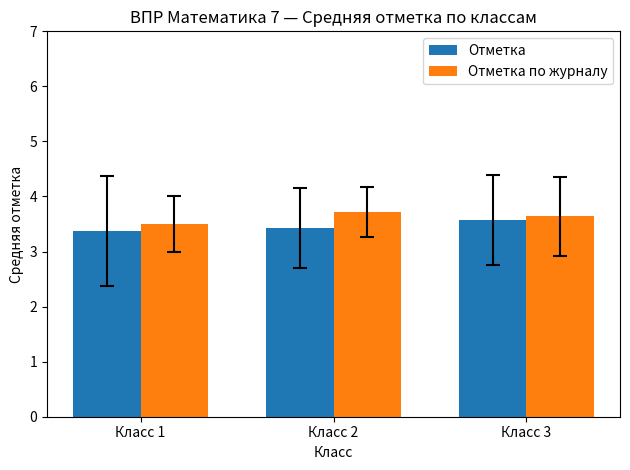

What is the average value of the Отметка series?

3.5